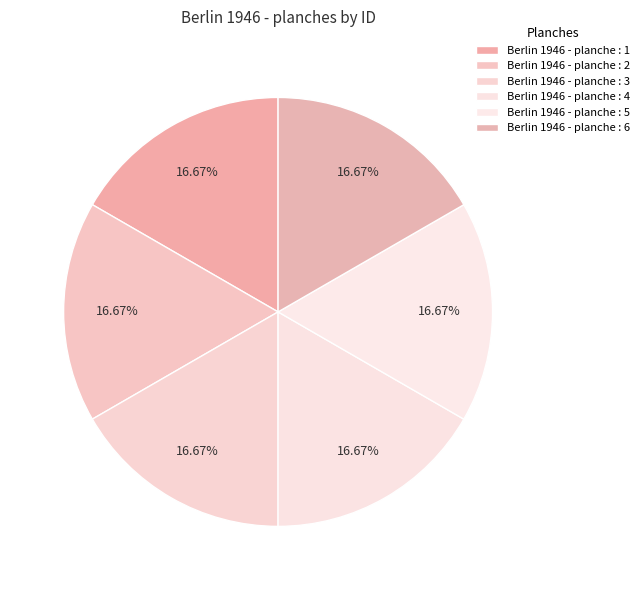

What is the ratio of the value at Berlin 1946 - planche : 2 to the value at Berlin 1946 - planche : 4?

1.0